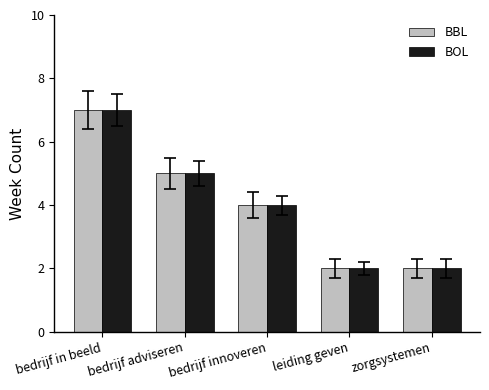

What is the total value across all series at leiding geven?

4